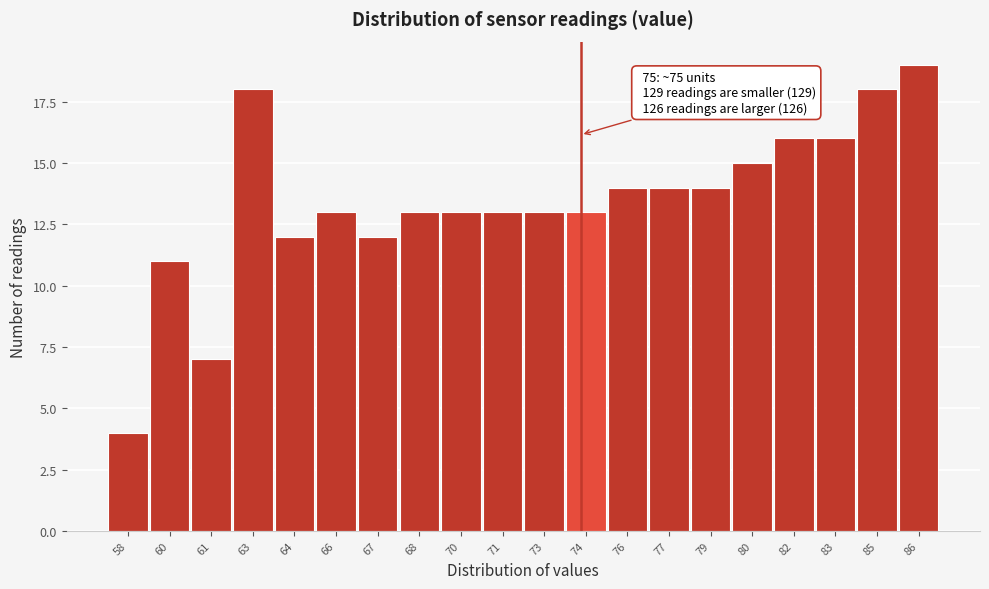

Reading left to right, extract all data points from this chart.

58=4	60=11	61=7	63=18	64=12	66=13	67=12	68=13	70=13	71=13	73=13	74=13	76=14	77=14	79=14	80=15	82=16	83=16	85=18	86=19